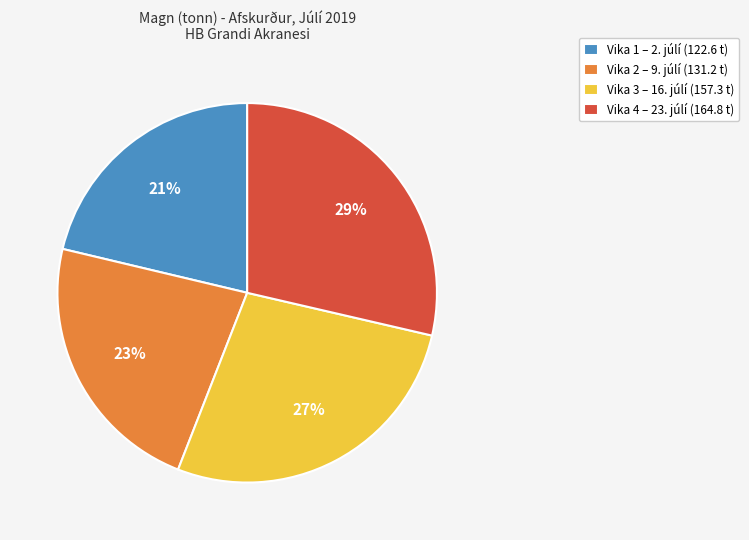

Which has a higher value, Vika 3 – 16. júlí (157.3 t) or Vika 4 – 23. júlí (164.8 t)?

Vika 4 – 23. júlí (164.8 t)